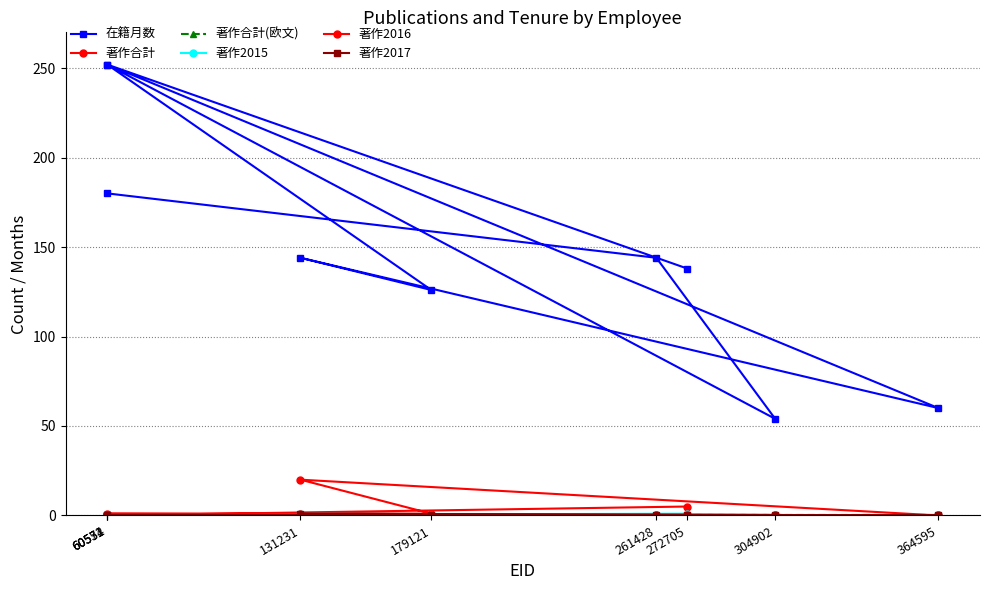

What is the sum of all 在籍月数 values?

1350